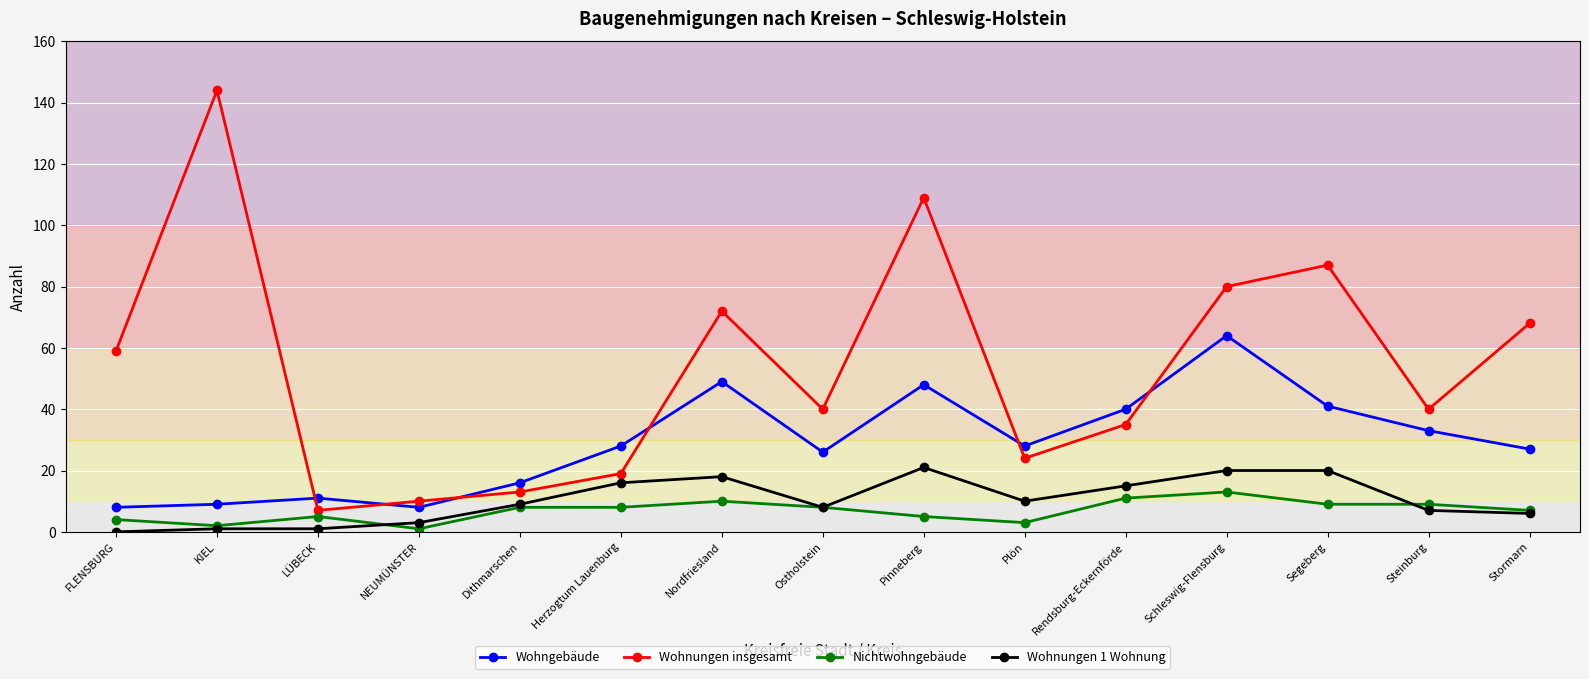

Rank the series at Schleswig-Flensburg from lowest to highest value.

Nichtwohngebäude, Wohnungen 1 Wohnung, Wohngebäude, Wohnungen insgesamt